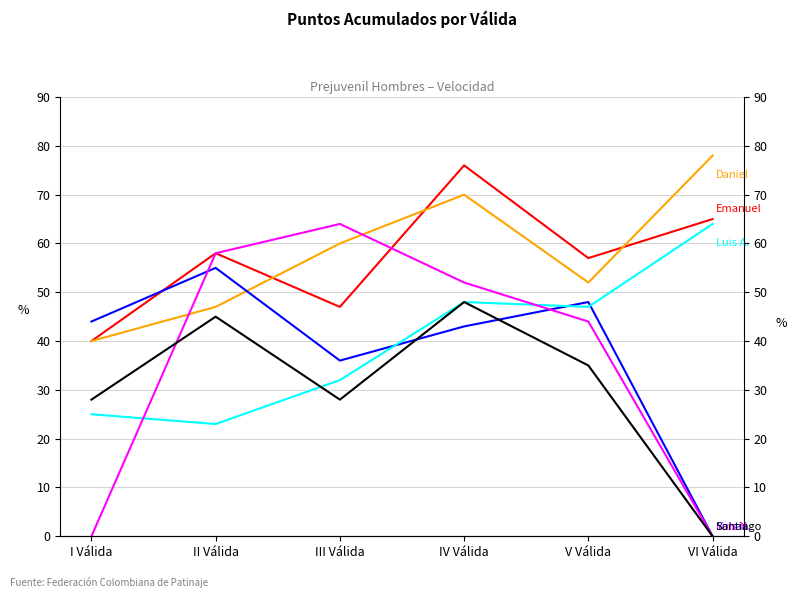

What is the label of the 3rd point from the right?

IV Válida